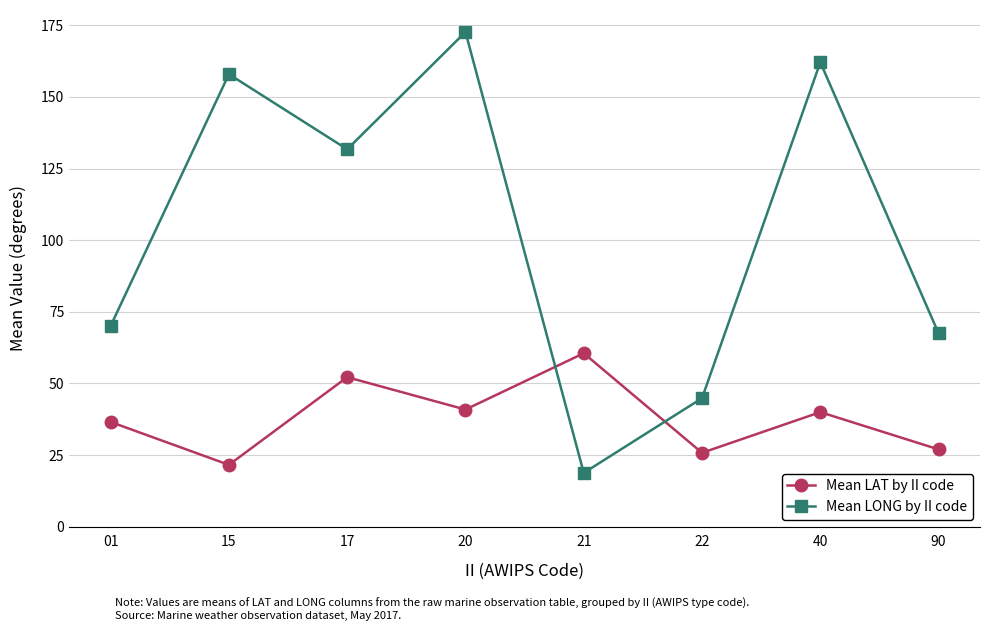

List the series in order of their peak value, lowest first.

Mean LAT by II code, Mean LONG by II code